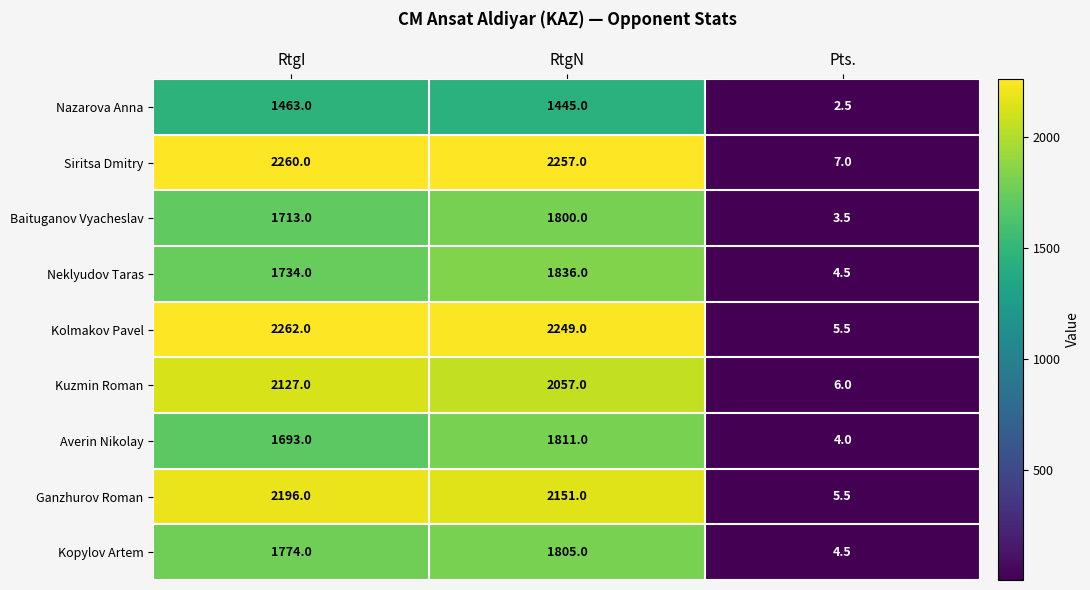

Is it true that Ganzhurov Roman equals 2196.0 at RtgI?

True